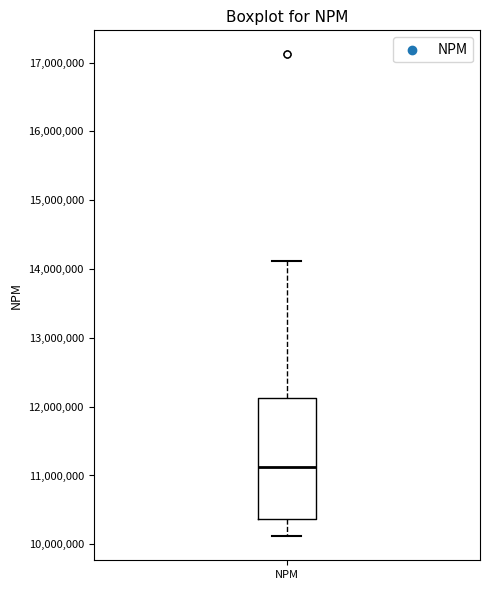

Transcribe this box plot: give where the median line is, the range the box spans, and where the two whiskers end, as read against the y-axis. The values are not printed on the chart, so give them approximately, as read against the axis.

median 11100000, box 10400000 to 12100000, whiskers 10100000 to 14100000